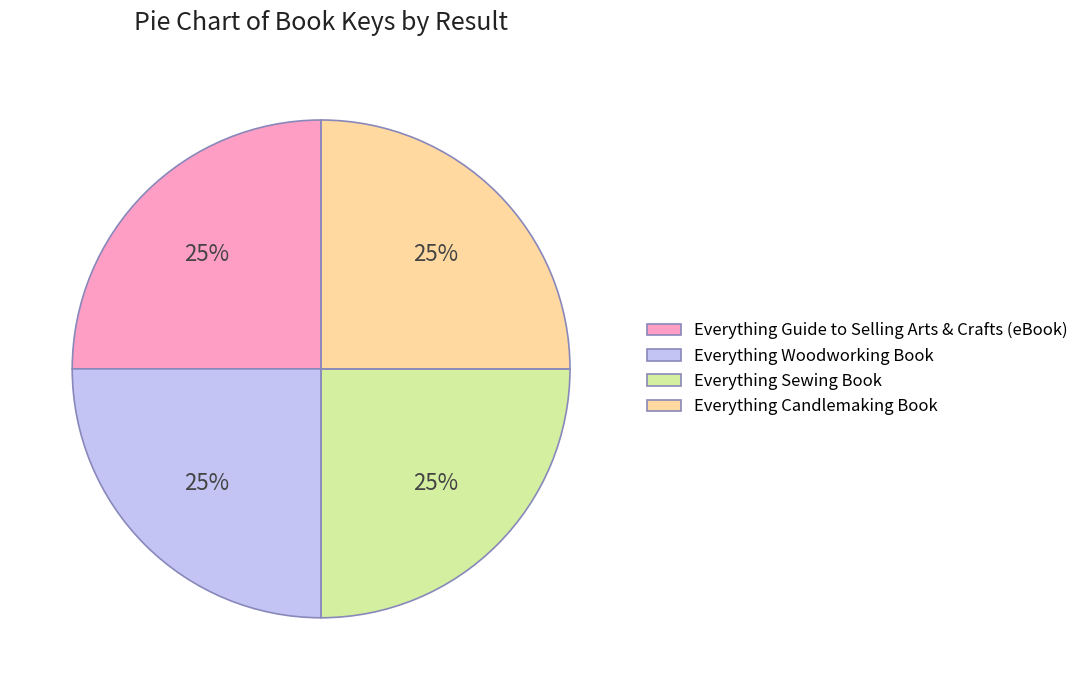

To the nearest percent, what is the combined percentage of Everything Guide to Selling Arts & Crafts (eBook) and Everything Candlemaking Book?

50%